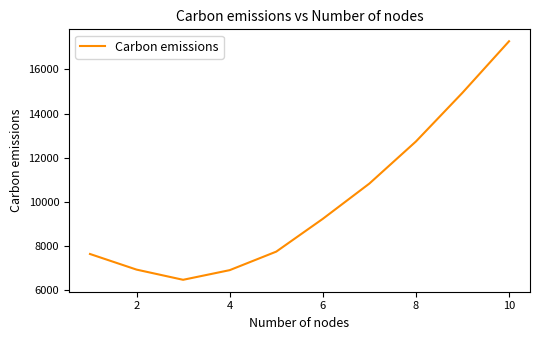

Count the number of categories in the chart.

10